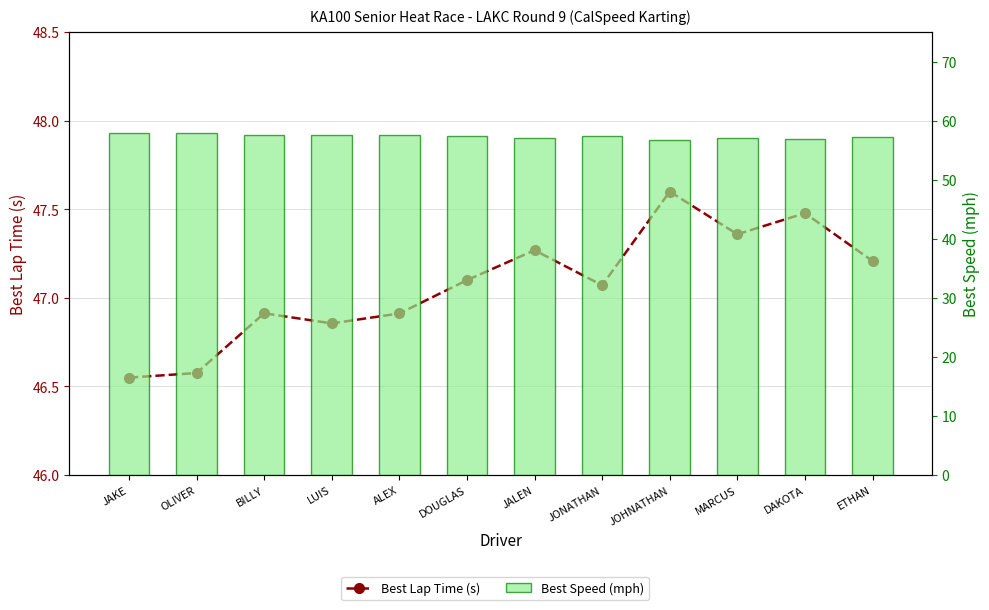

Is the value of Best Speed (mph) at ALEX greater than the value of Best Lap Time (s) at JONATHAN?

Yes